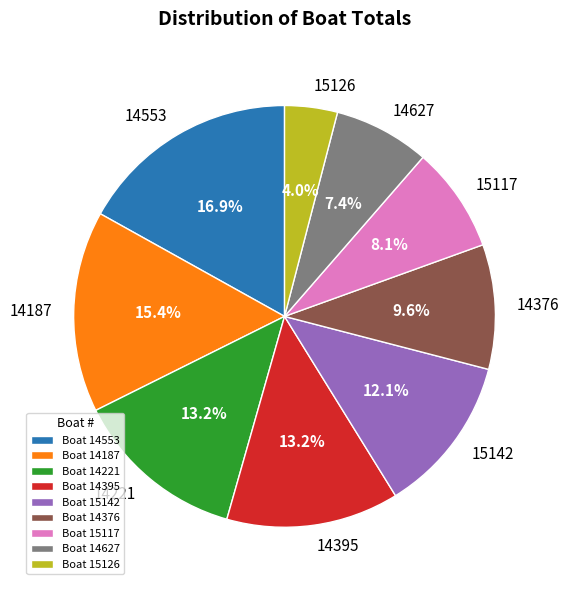

Which category has the biggest portion of the pie?

14553